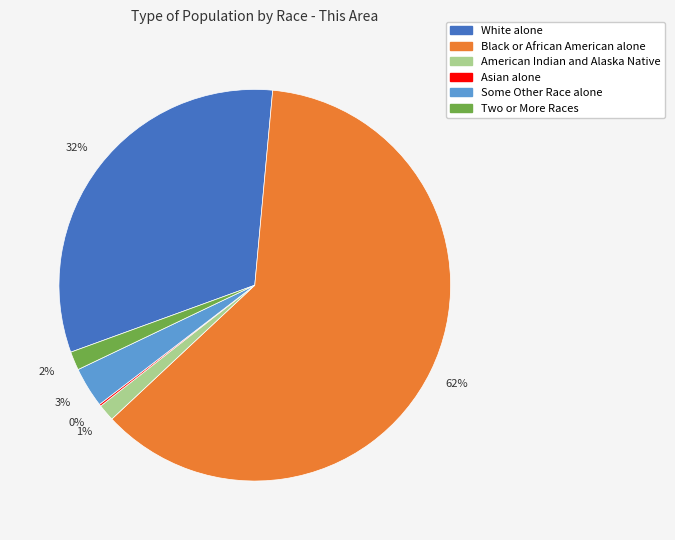

Is there any slice that represents more than half of the pie?

Yes